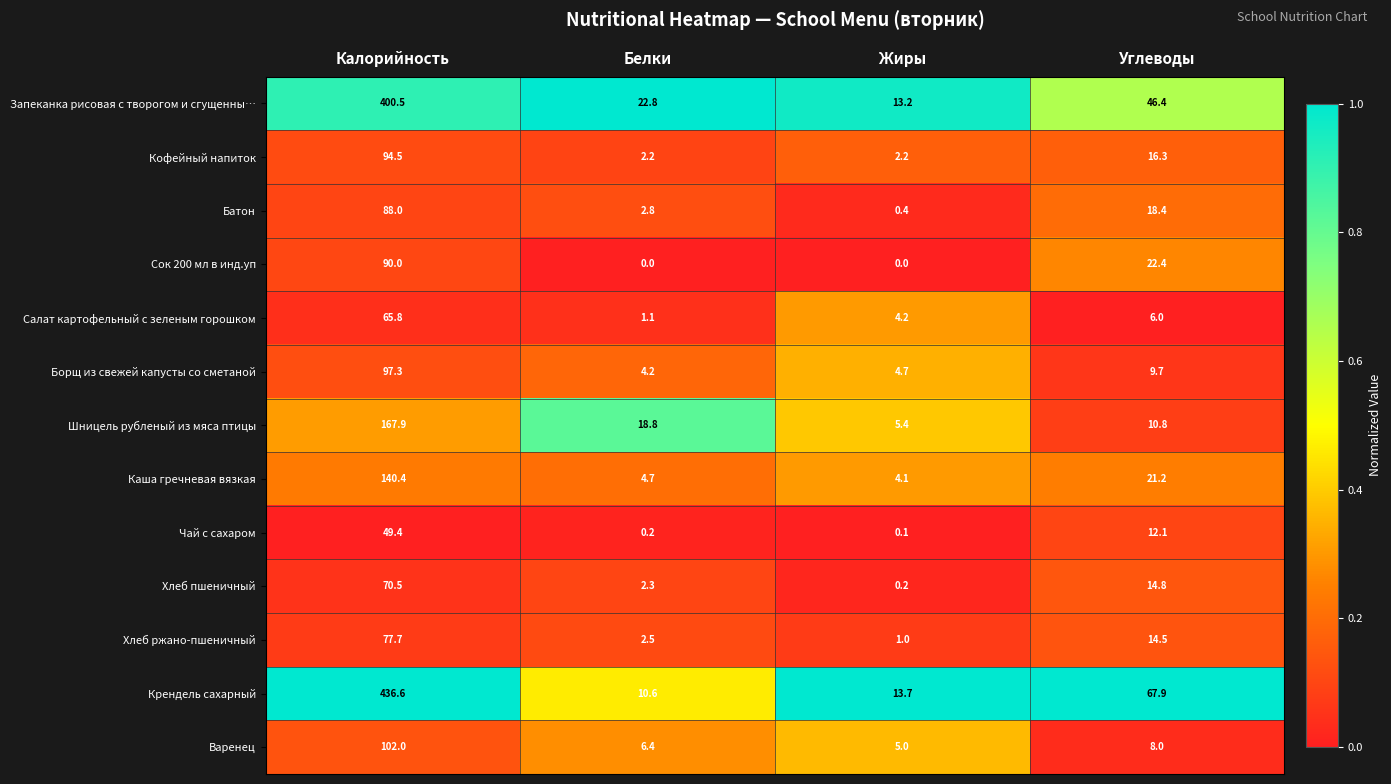

Which series changed the most between Калорийность and Белки?

Крендель сахарный